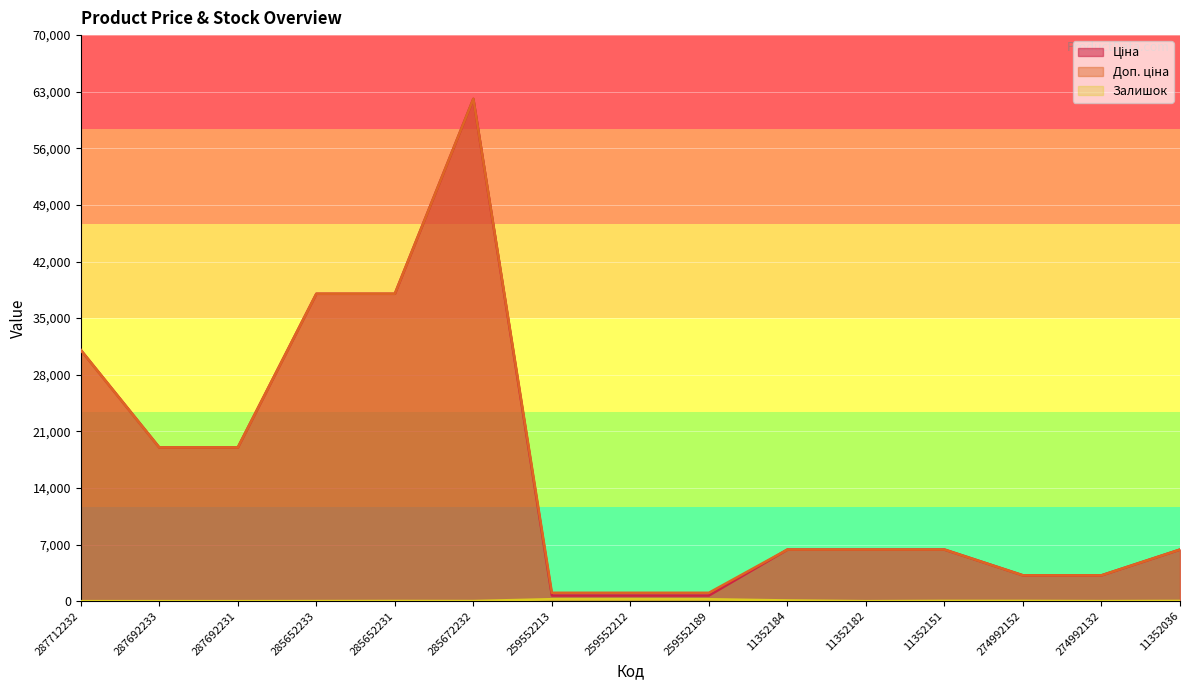

Reading left to right, extract all data points from this chart.

Ціна: 31058.4	19005.7	19005.7	38011.3	38011.3	62116.9	701.4	701.4	701.4	6378.9	6378.9	6378.9	3193.0	3193.0	6378.9
Доп. ціна: 31058.4	19005.7	19005.7	38011.3	38011.3	62116.9	1036.0	1036.0	1036.0	6378.9	6378.9	6378.9	3193.0	3193.0	6378.9
Залишок: 0.0	0.0	0.0	10.0	21.0	15.0	242.0	245.0	235.0	88.0	0.0	33.0	31.0	8.0	28.0